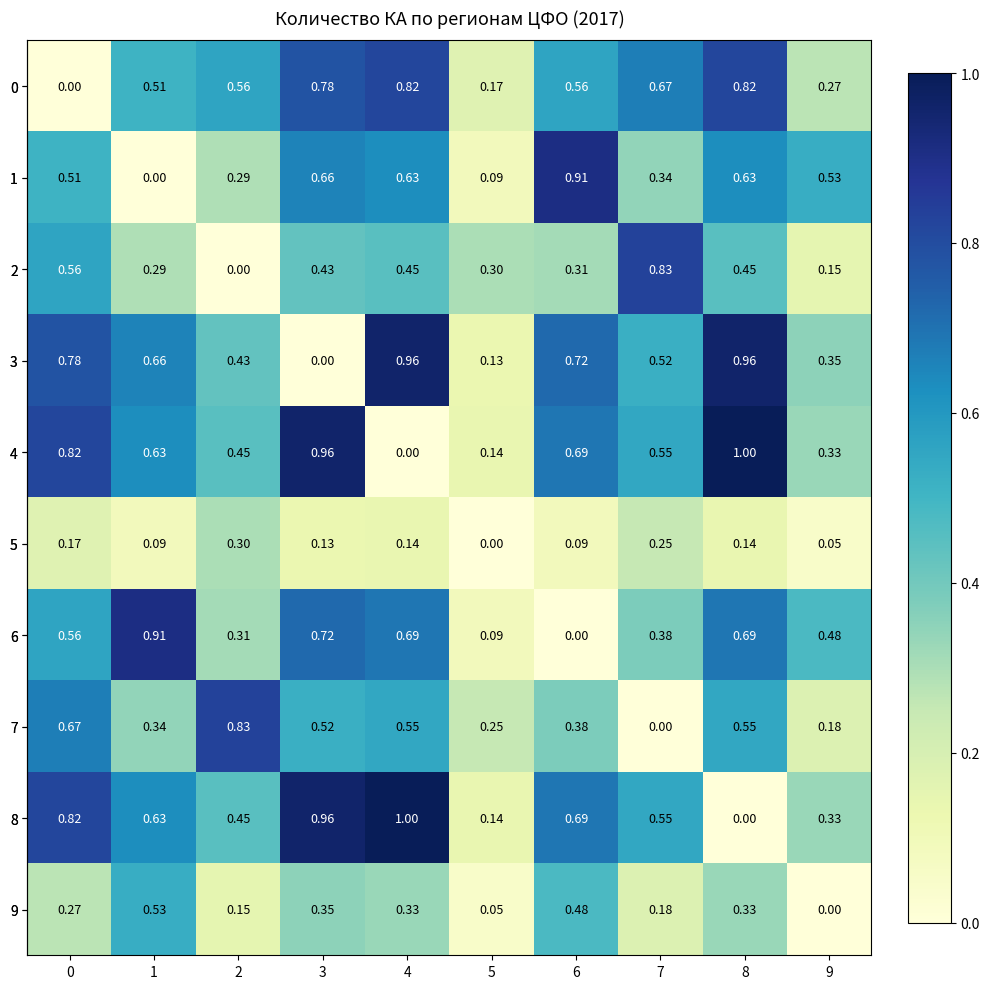

Is the value of 0 at 2 greater than the value of 3 at 9?

Yes